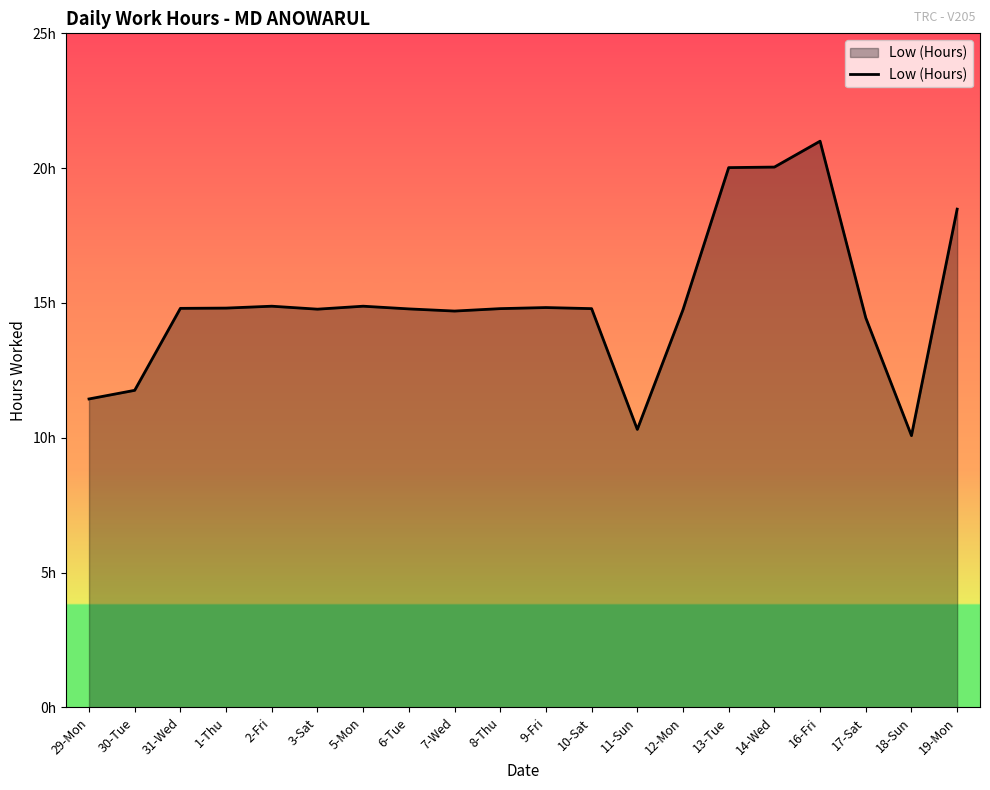

True or false: the data shows 24.6 at 10-Sat.

False